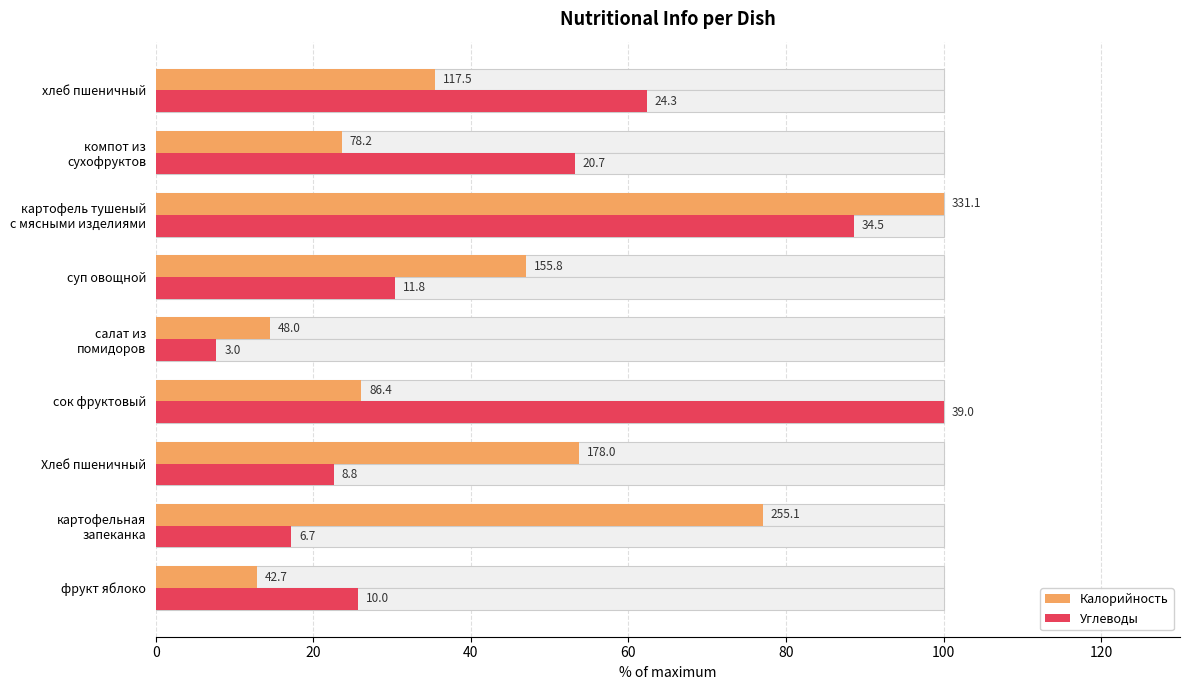

What is the average value of the Калорийность series?

43.4